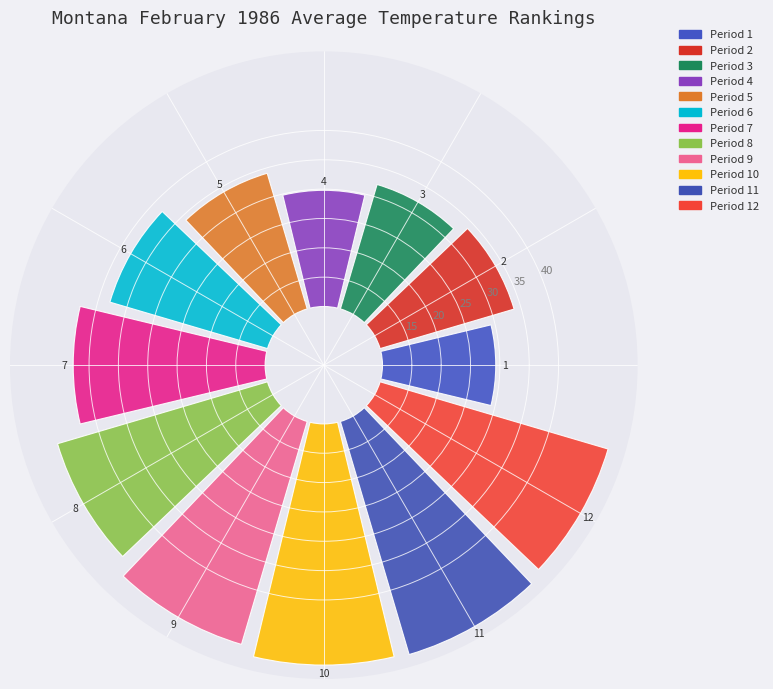

Does any single category account for the majority?

No